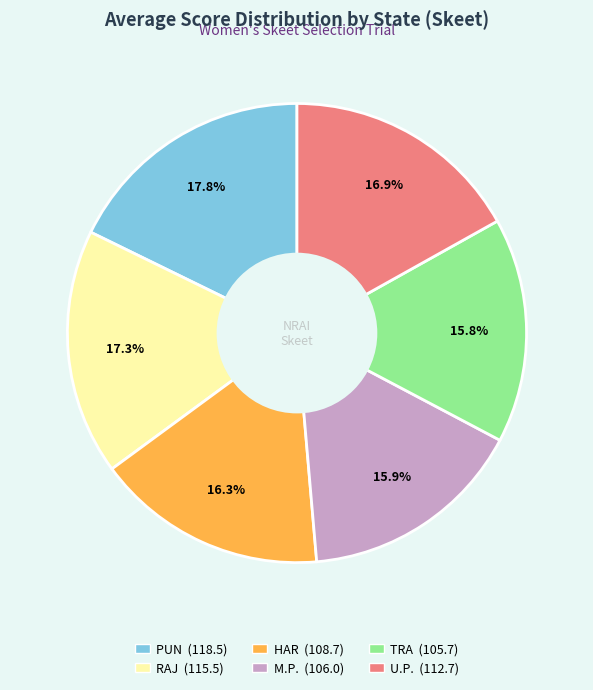

Approximately how many times larger is the value at RAJ compared to M.P.?

1.1